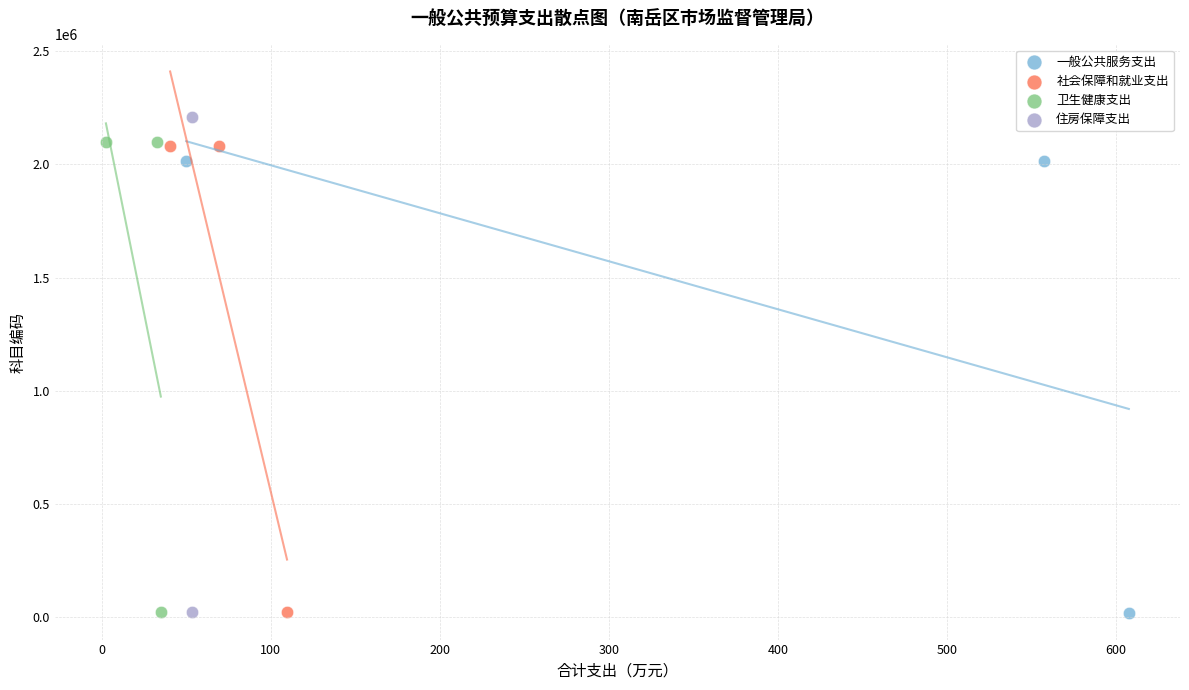

Which series contains the highest Y value?

住房保障支出